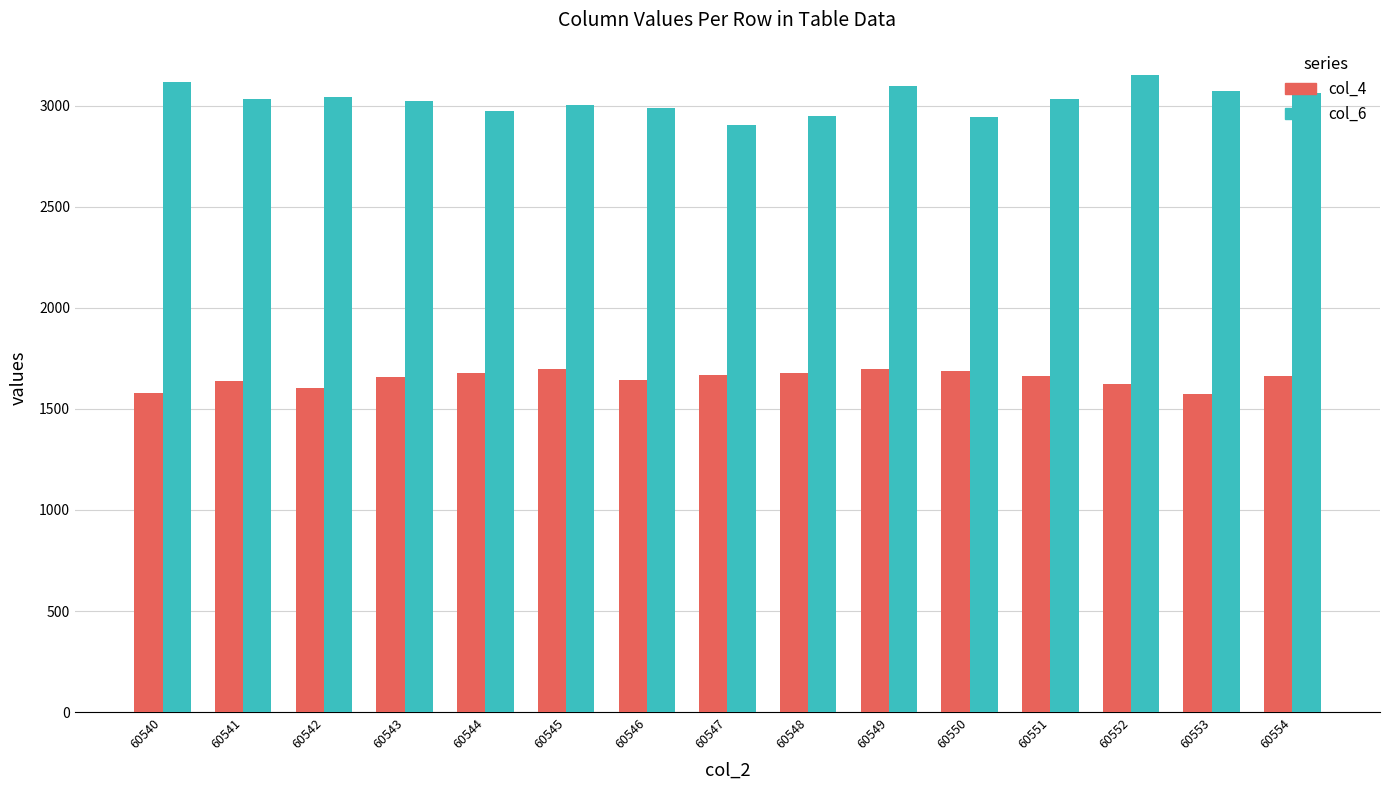

At how many categories does at least one series exceed 2528?

15